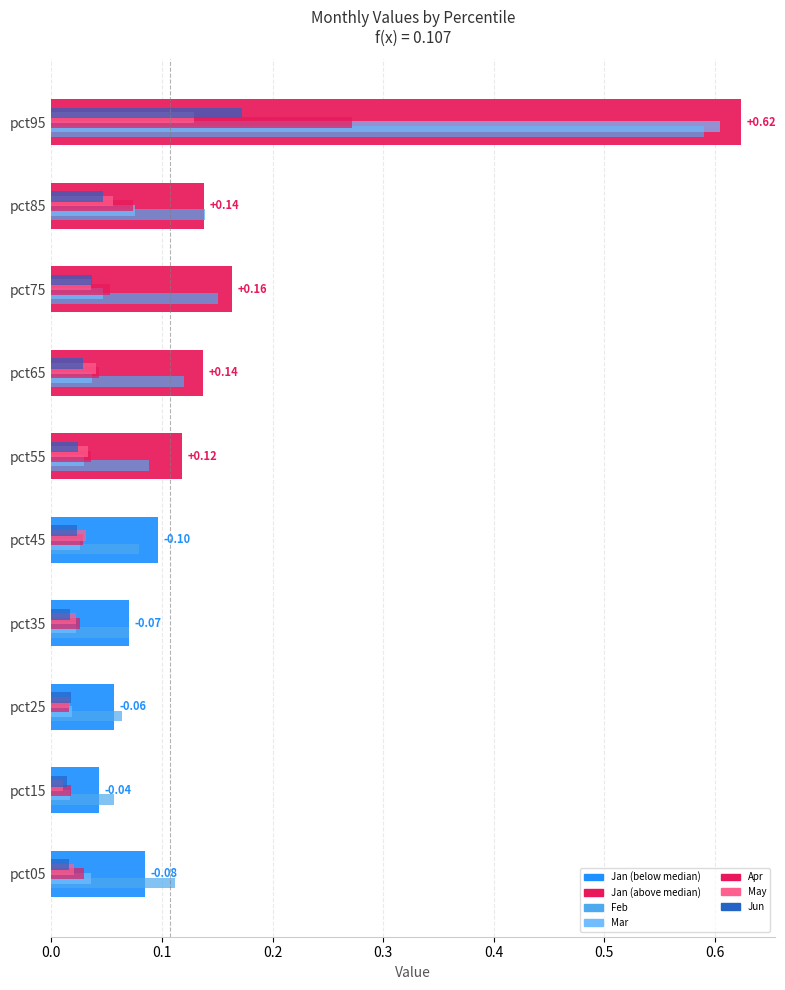

Are the bars grouped side by side (vs. stacked)?

Yes